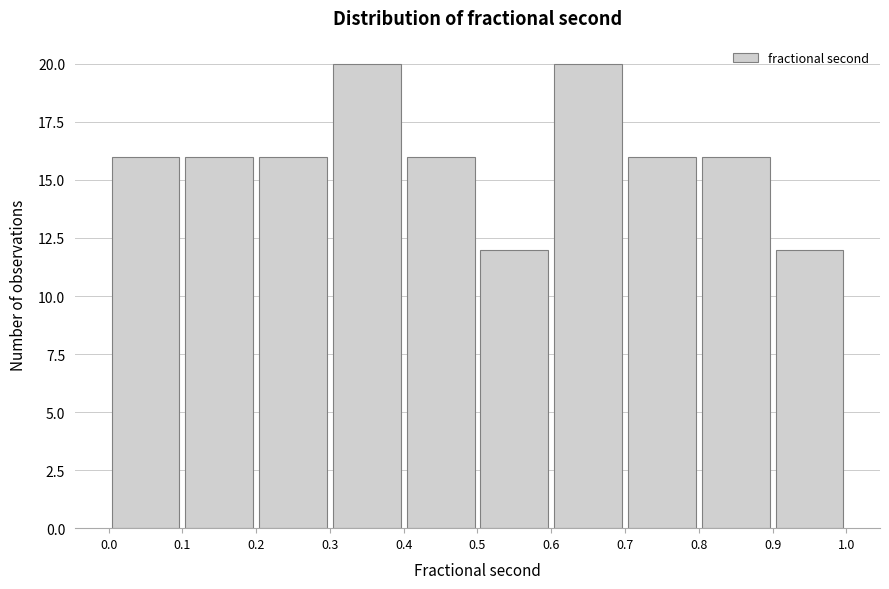

Reading left to right, list every bar in this chart as the range it spans on the x-axis followed by its height. The values are not printed on the chart, so give them approximately, as read against the axis.

0.0 to 0.1: 16
0.1 to 0.2: 16
0.2 to 0.3: 16
0.3 to 0.4: 20
0.4 to 0.5: 16
0.5 to 0.6: 12
0.6 to 0.7: 20
0.7 to 0.8: 16
0.8 to 0.9: 16
0.9 to 1.0: 12